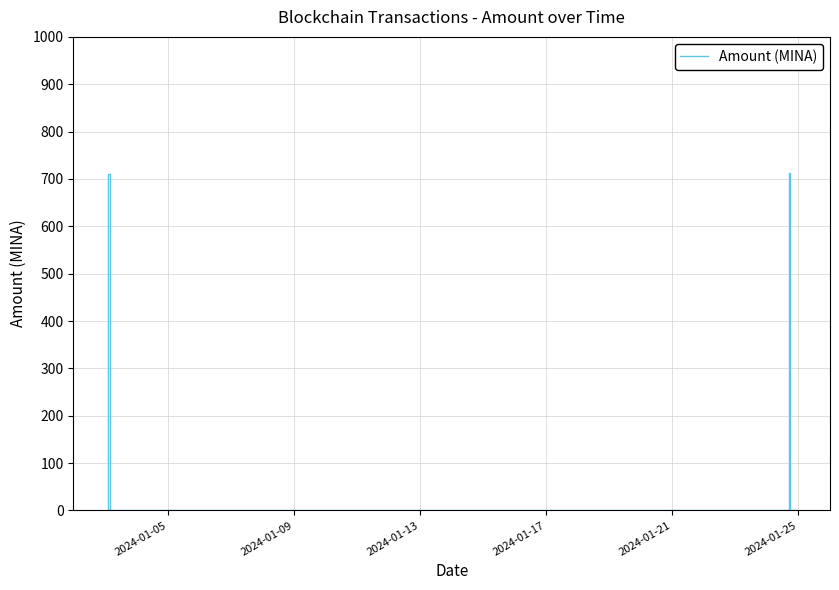

What is the difference between the maximum and second lowest values?

711.9